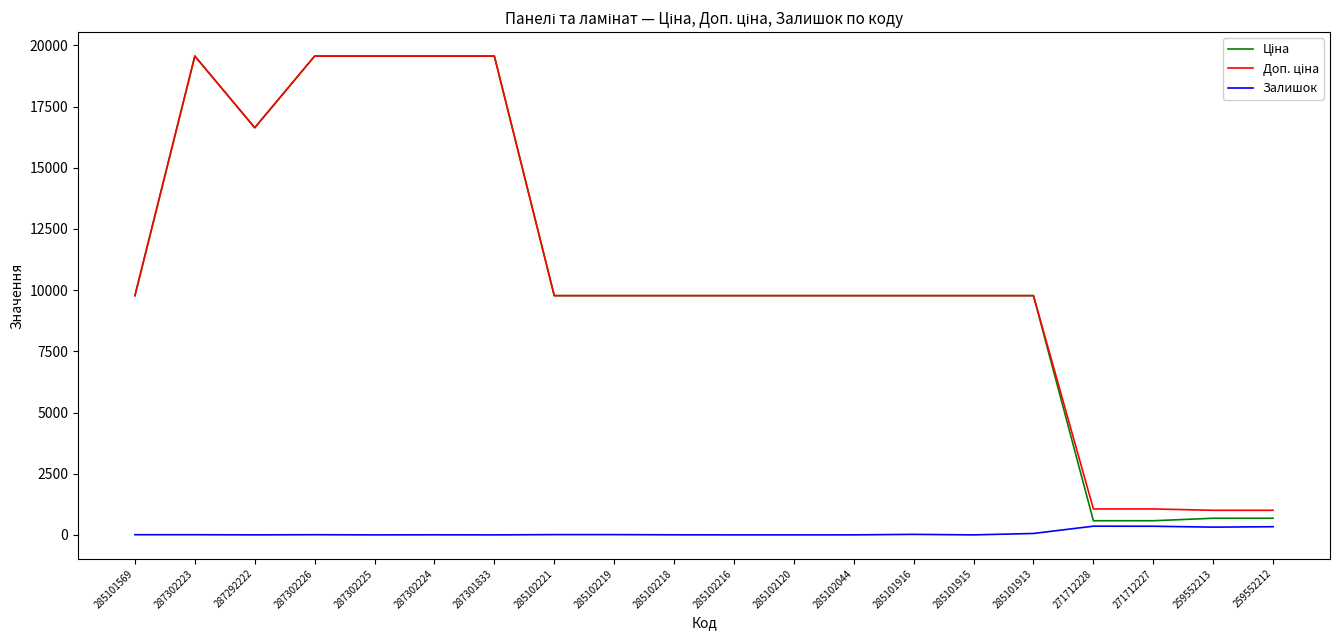

What is the total value across all series at 287302225?

39129.8